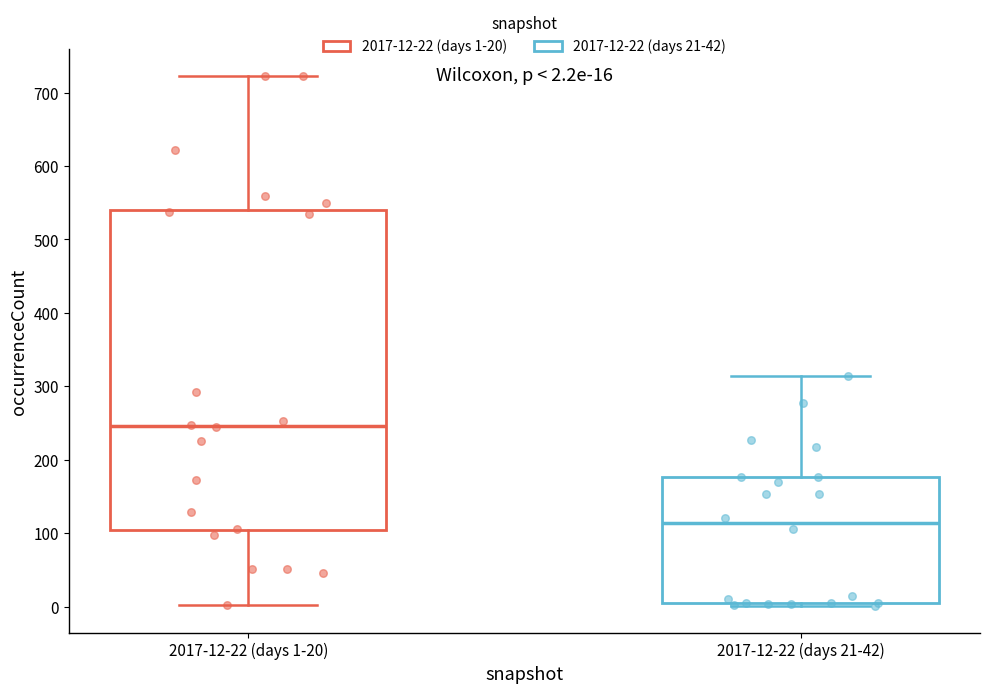

Comparing the boxes themselves (not the whiskers), which one is the tallest?

2017-12-22 (days 1-20)